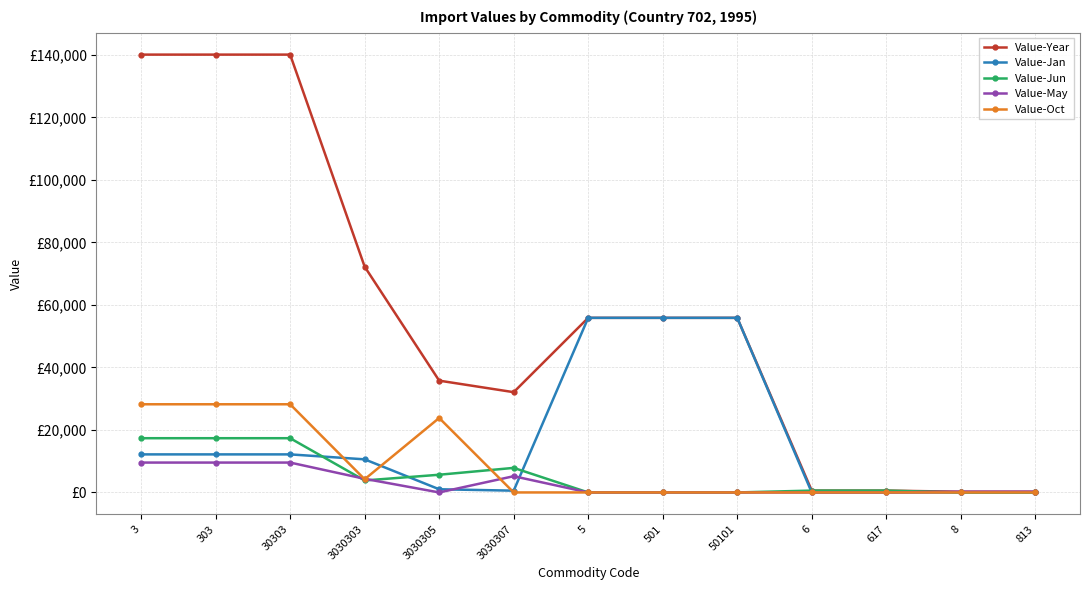

How many times do Value-Jun and Value-May cross each other?

3